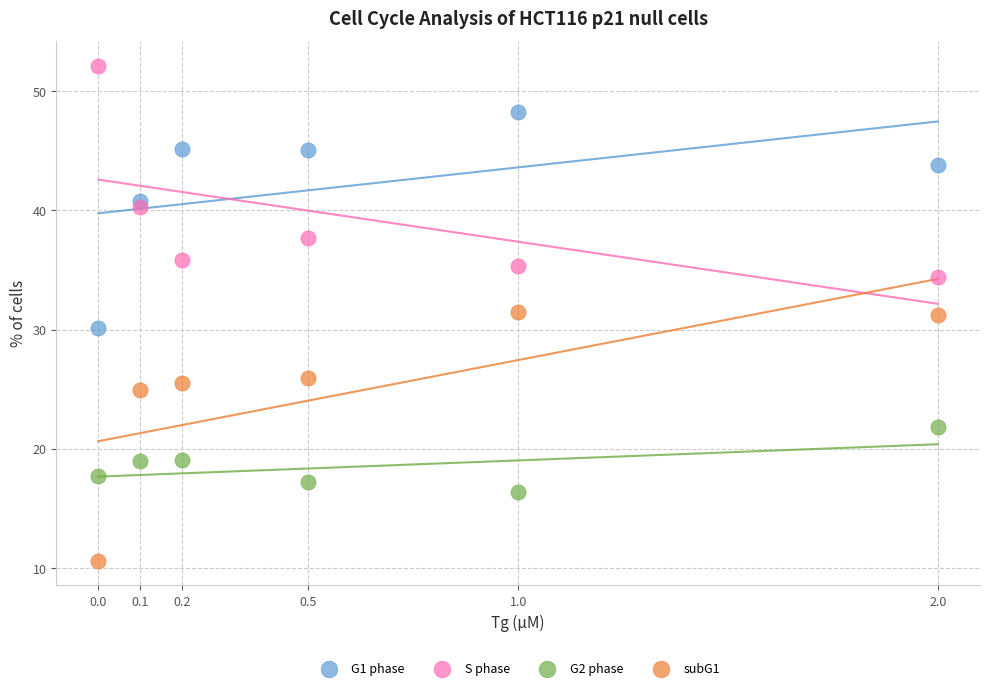

Which series reaches the minimum Y coordinate?

subG1